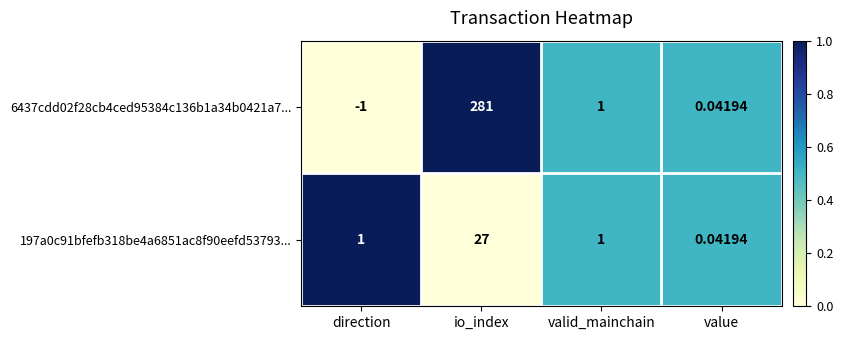

Where does the 6437cdd02f28cb4ced95384c136b1a34b0421a7... series first go above 1?

io_index